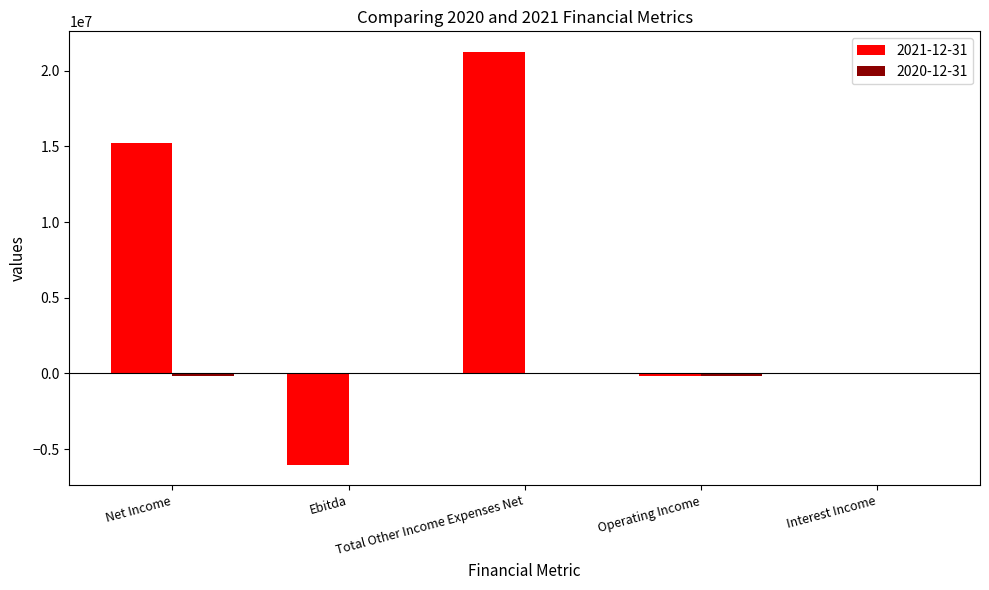

Is it true that 2021-12-31 equals -3824633 at Ebitda?

False